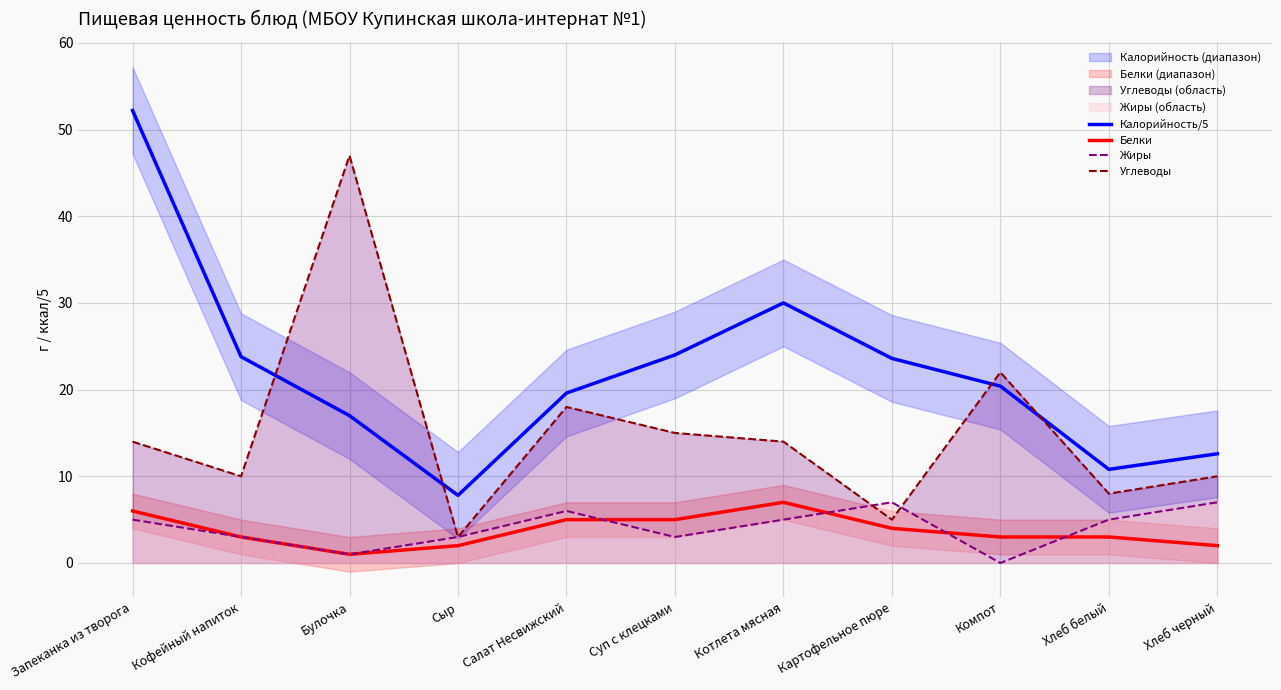

What is the label of the 9th point from the right?

Булочка